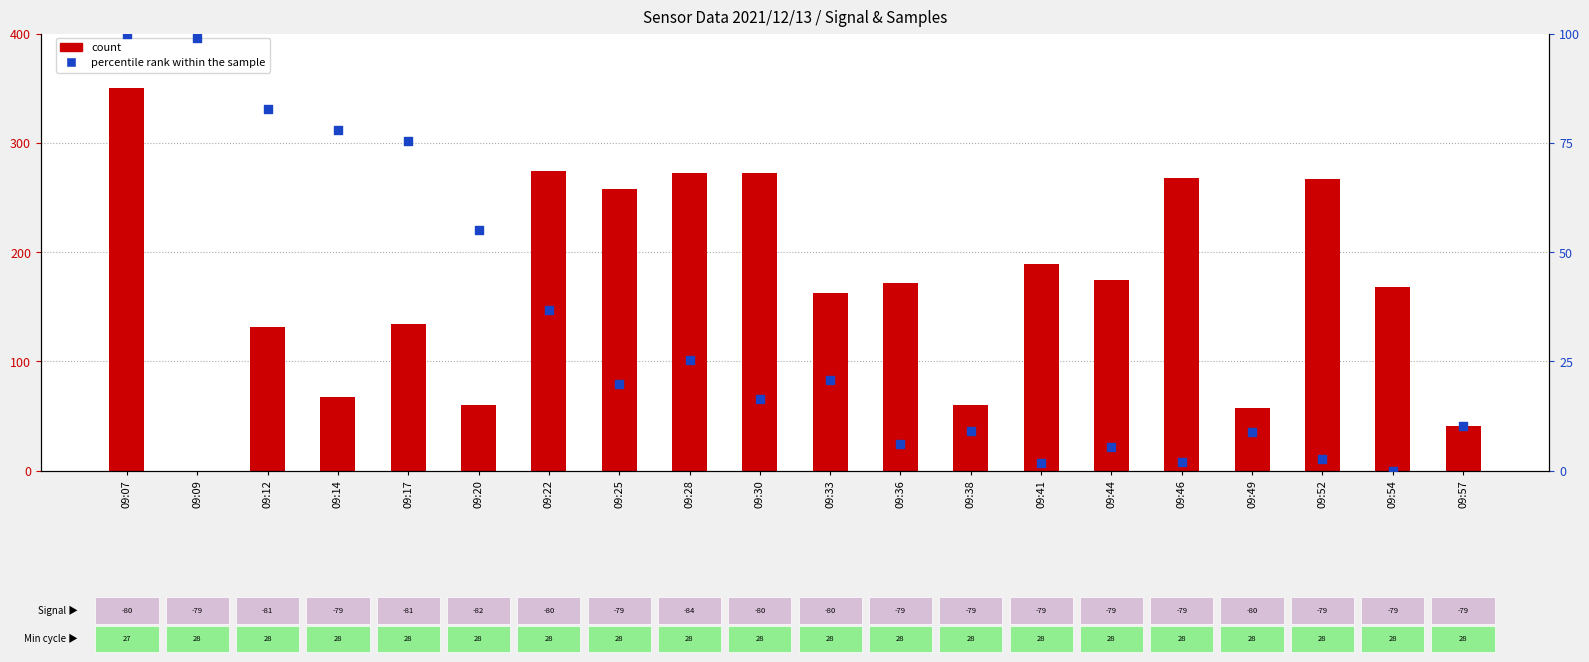

Which series contains the lowest Y value?

count